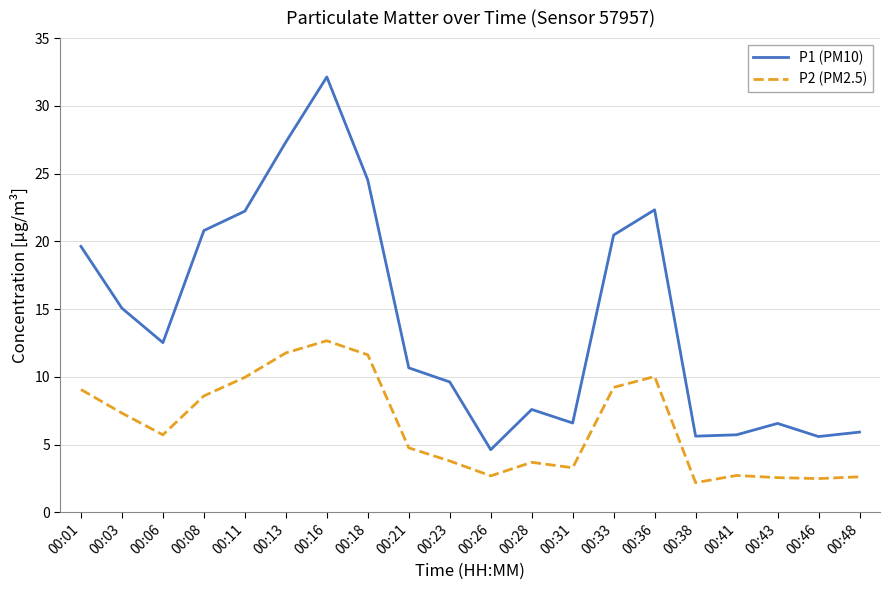

True or false: P2 (PM2.5) and P1 (PM10) intersect in this chart.

False